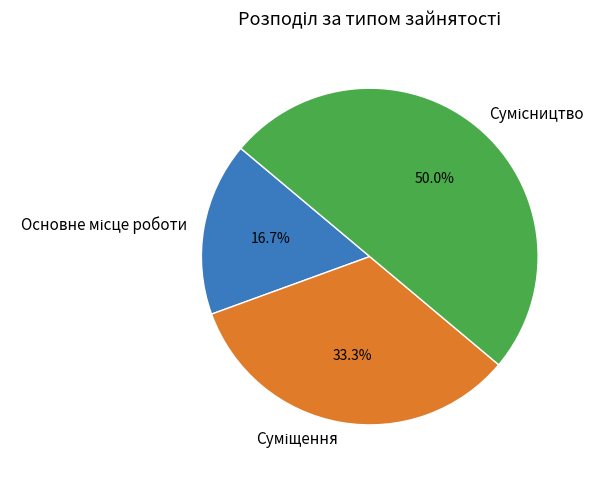

To the nearest percent, what portion does Суміщення represent?

33%